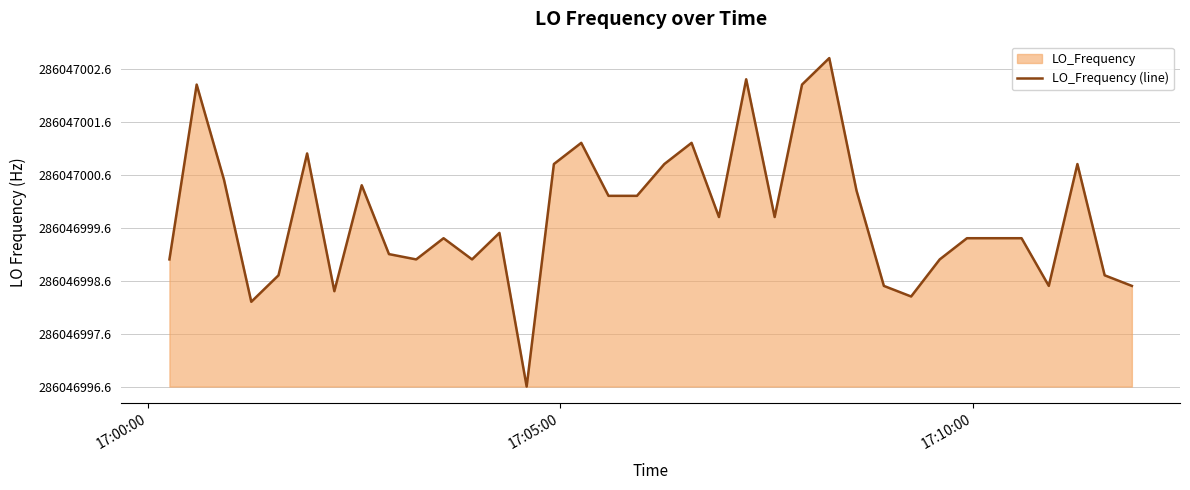

Does the chart display data point markers on the line(s)?

No